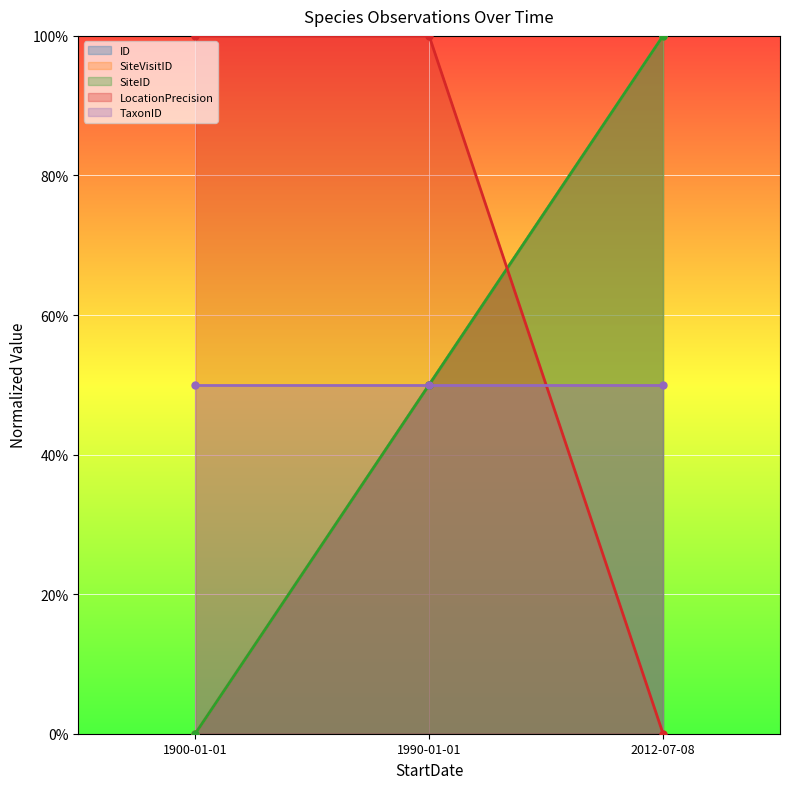

At how many categories does at least one series exceed 0?

3